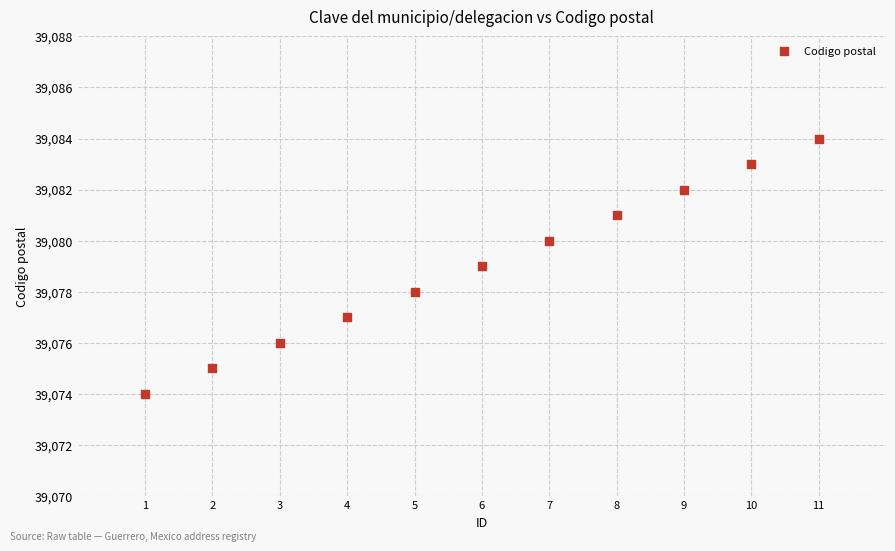

What is the average X value?

6